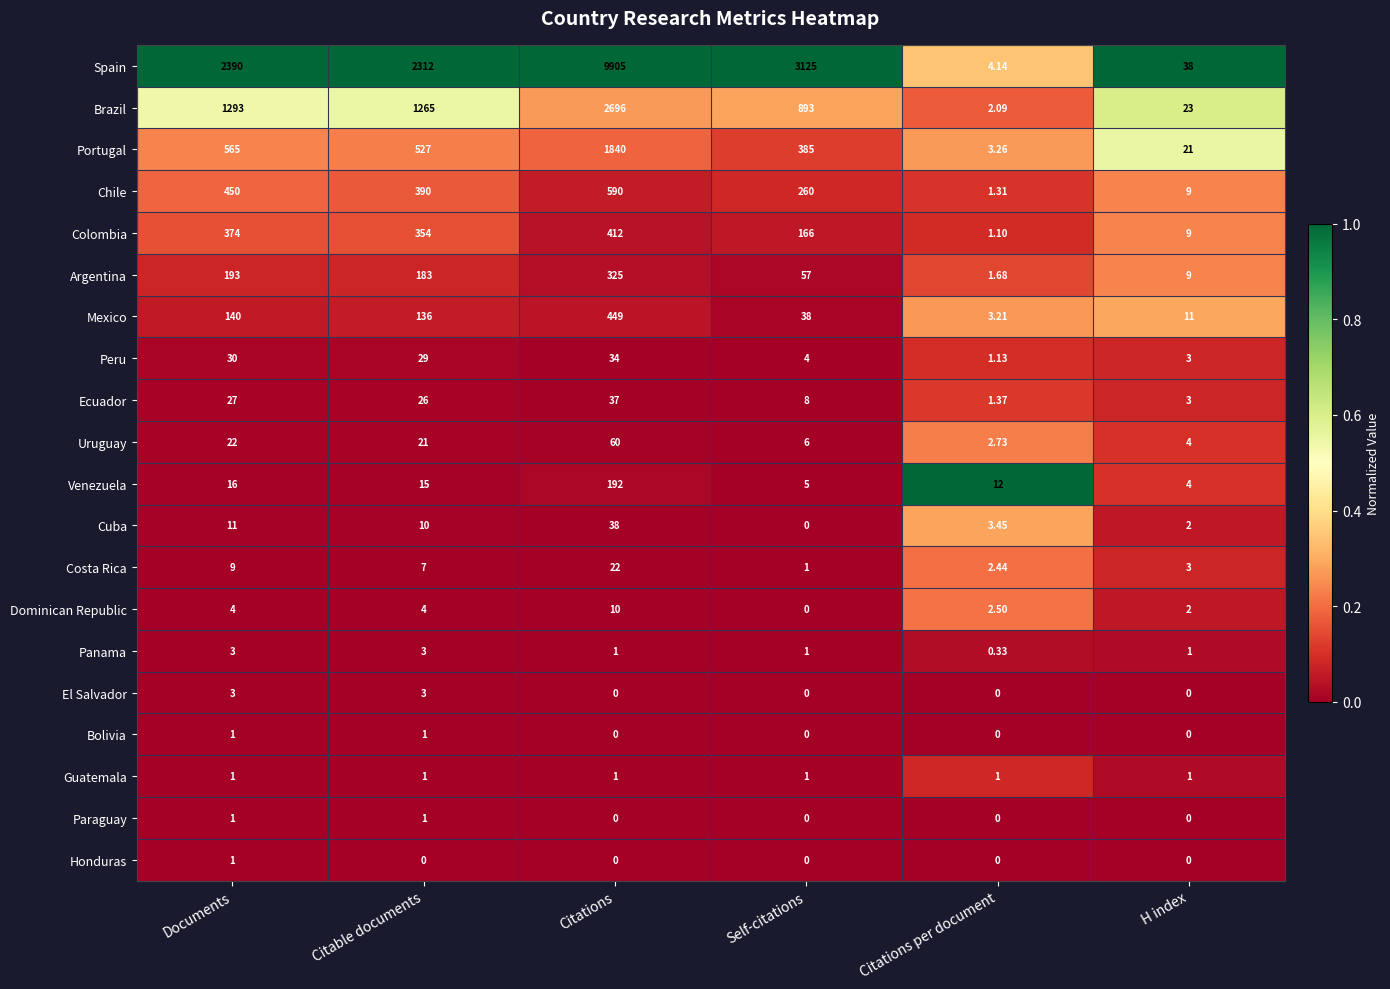

Which series has the largest range (max minus min)?

Spain